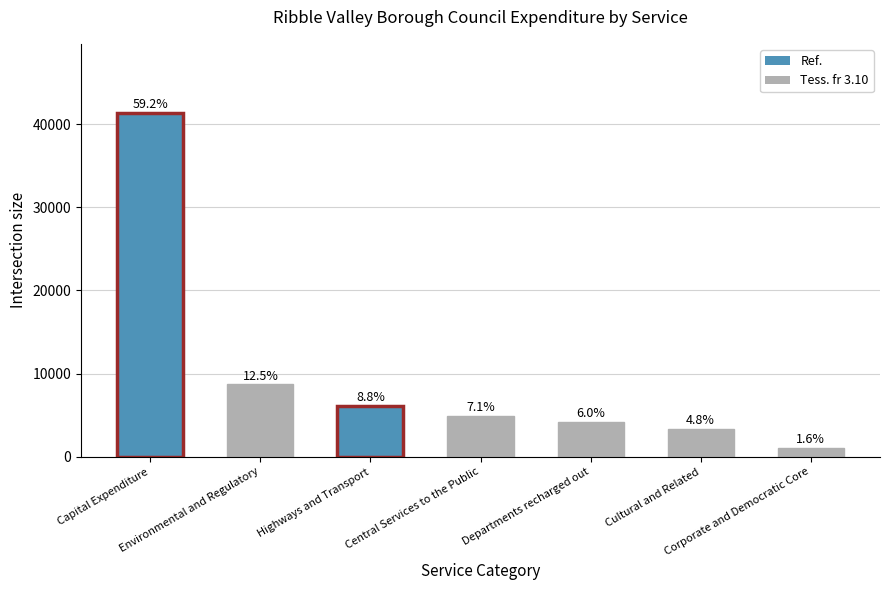

What is the change in value from Capital Expenditure to Departments recharged out?

-37157.4